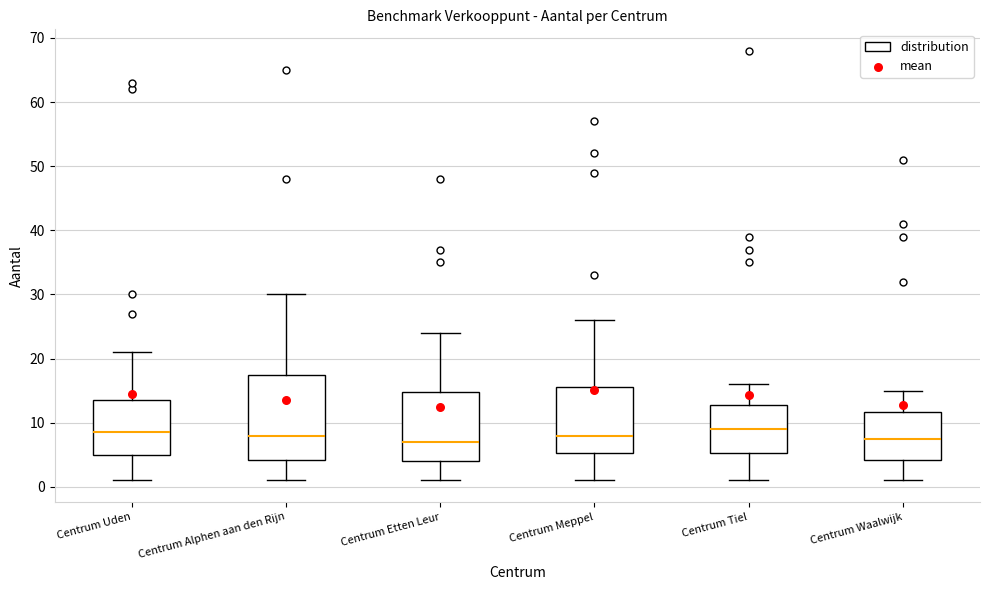

Where does the median line of the box for Centrum Etten Leur sit on the y-axis? The values are not printed on the chart, so give them approximately, as read against the axis.

7